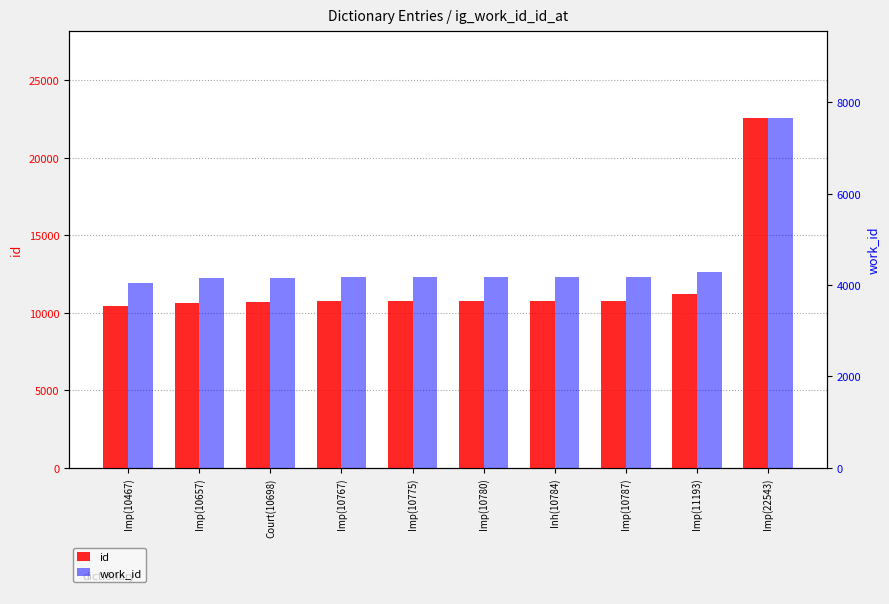

The work_id series shows 930 at Court(10698). True or false?

False